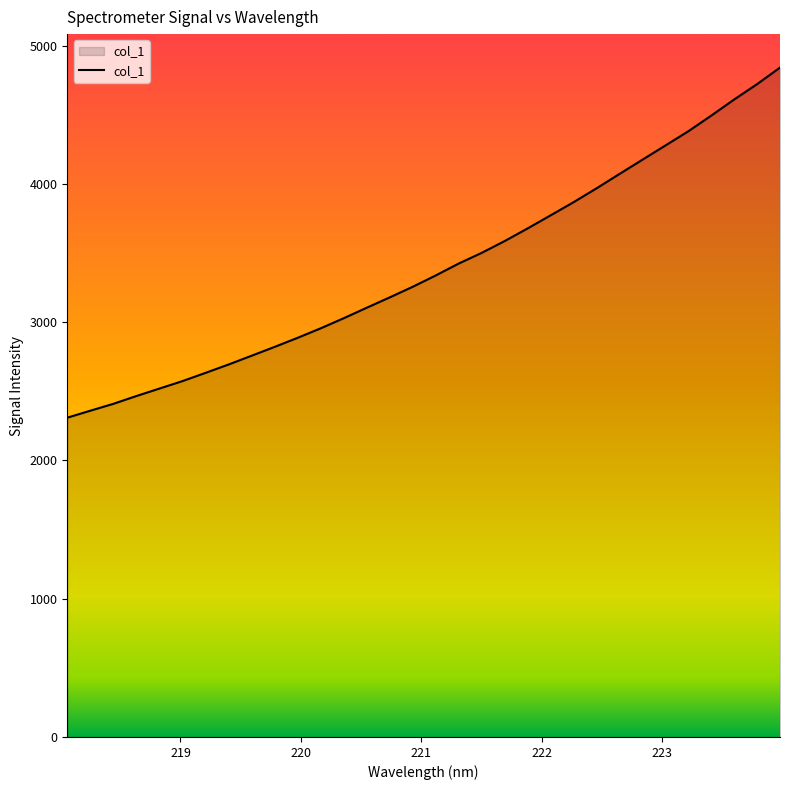

What is the difference between the maximum and minimum values?

2532.4